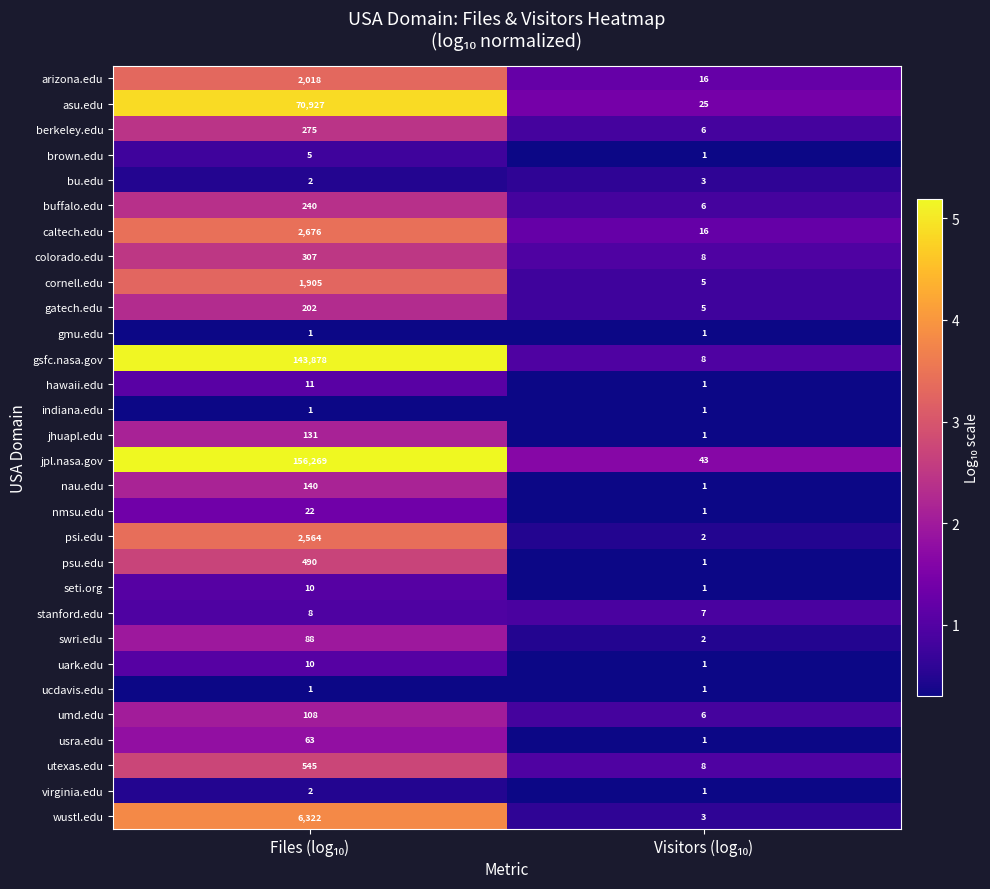

What is the difference between the maximum and minimum values in the nmsu.edu series?

21